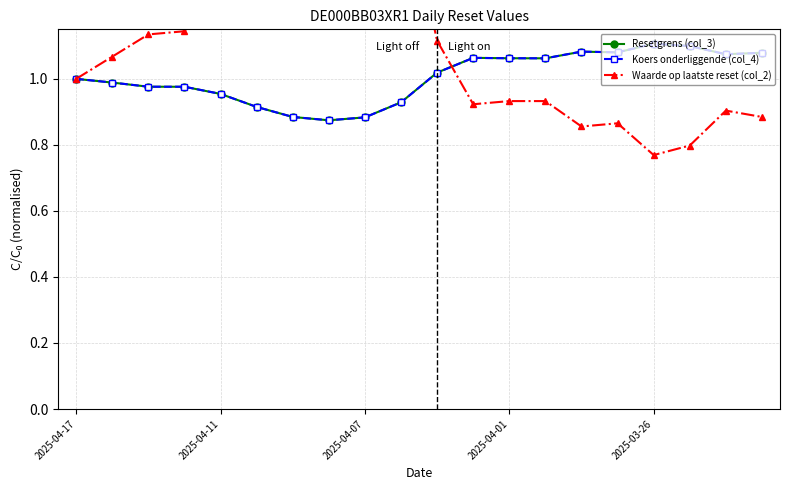

Is it true that Resetgrens (col_3) equals 0.3 at 2025-03-26?

False